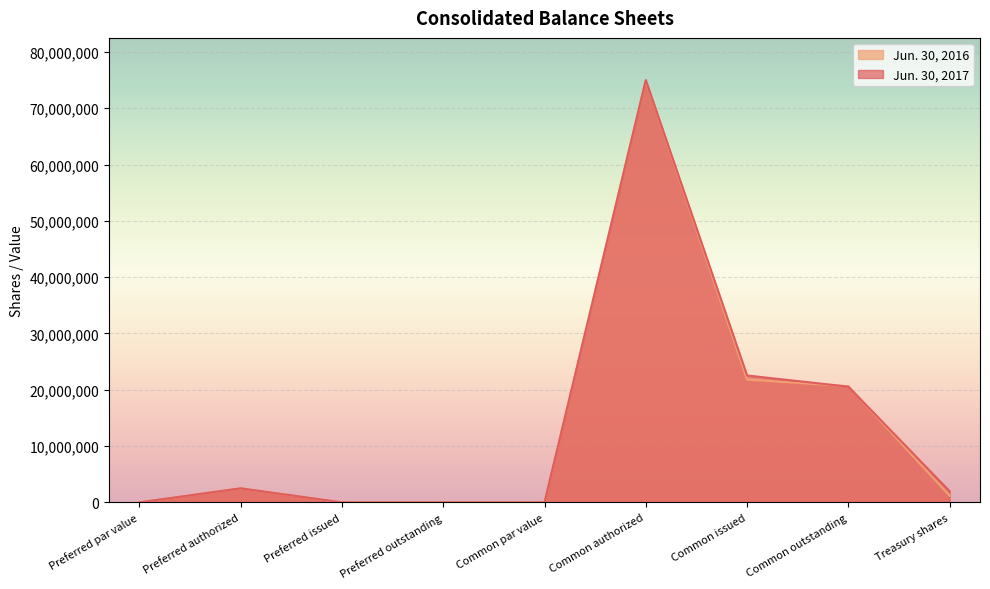

What is the sum of all Jun. 30, 2016 values?

121122306